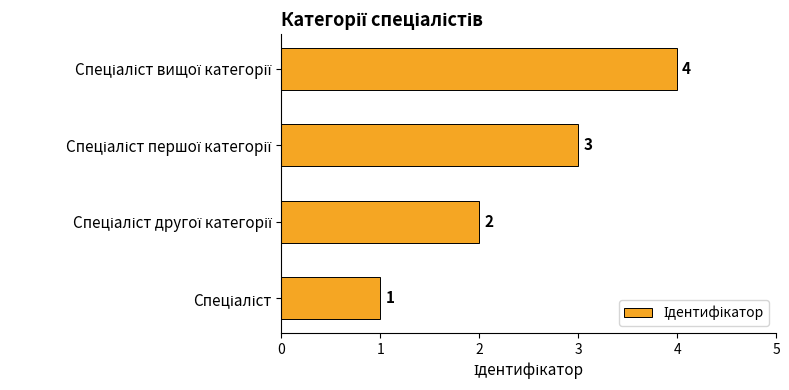

How many distinct data groups are displayed?

1